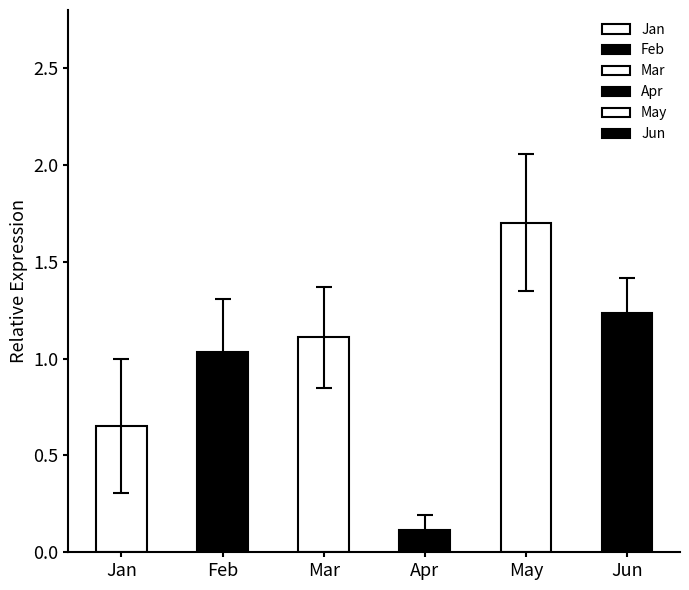

Is the value of May at pct95 greater than the value of Jun at pct65?

Yes